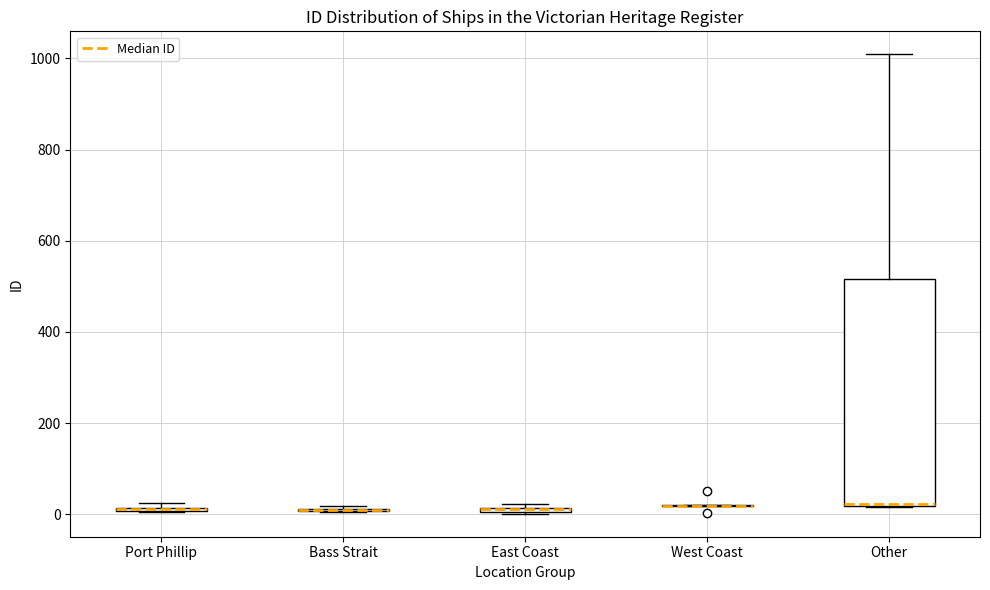

Where is the upper edge of the box for Port Phillip on the y-axis? The values are not printed on the chart, so give them approximately, as read against the axis.

20